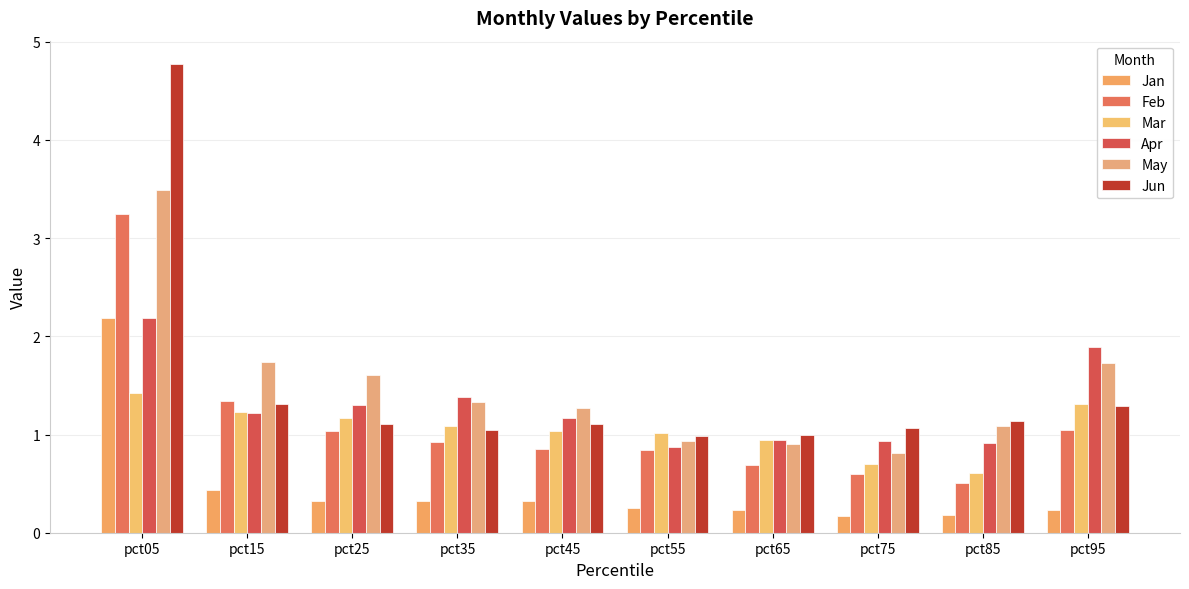

Which label corresponds to the largest value in the chart?

pct05